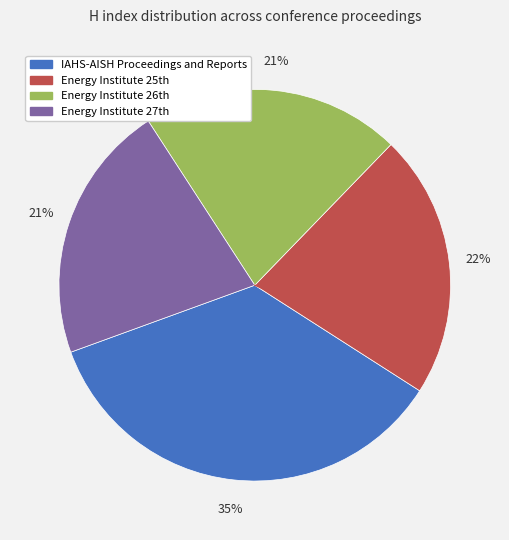

Which slice is the largest?

IAHS-AISH Proceedings and Reports